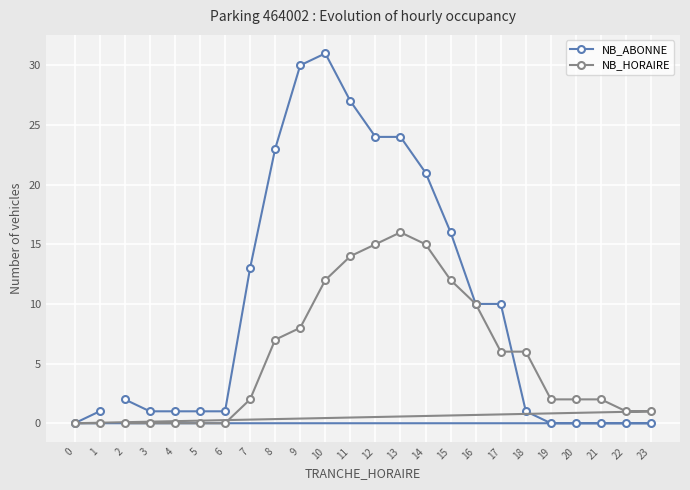

What is the highest value of the NB_ABONNE series?

31